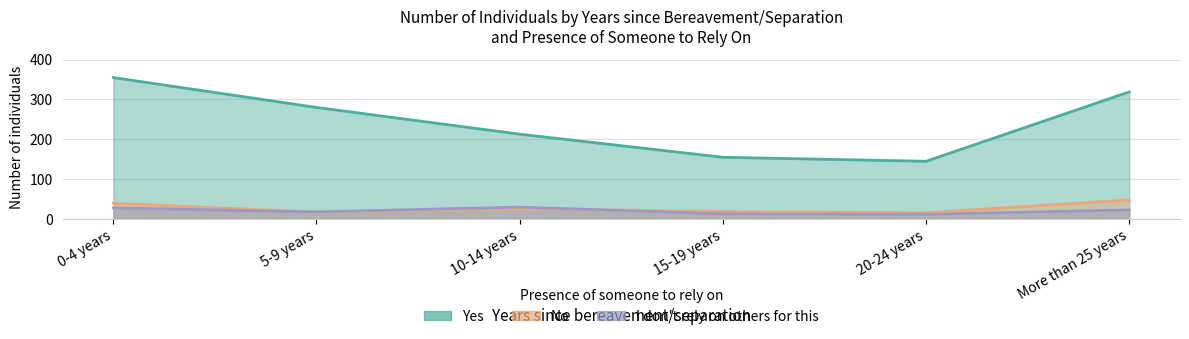

Which series has the widest spread of values?

Yes